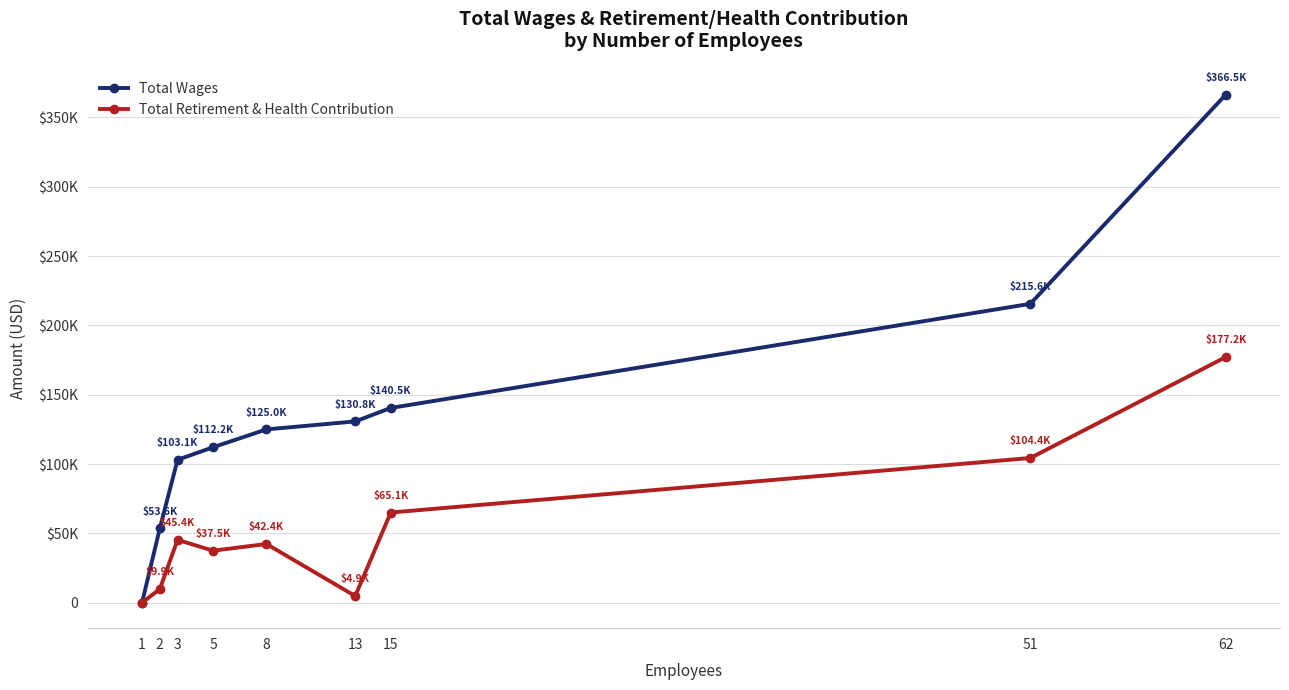

Which series has the widest spread of values?

Total Wages